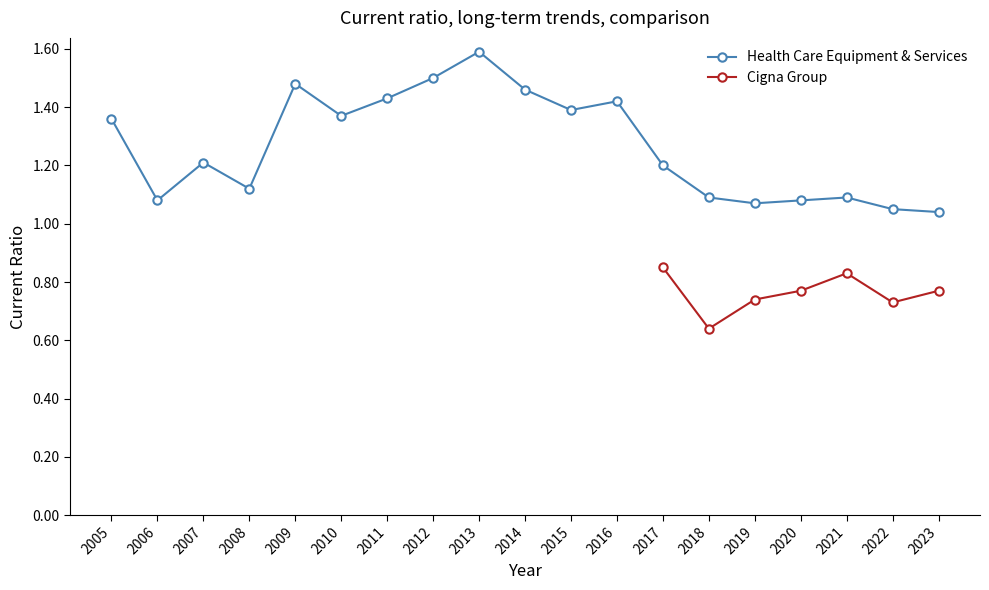

What is the value of the 19th point from the left?

1.0